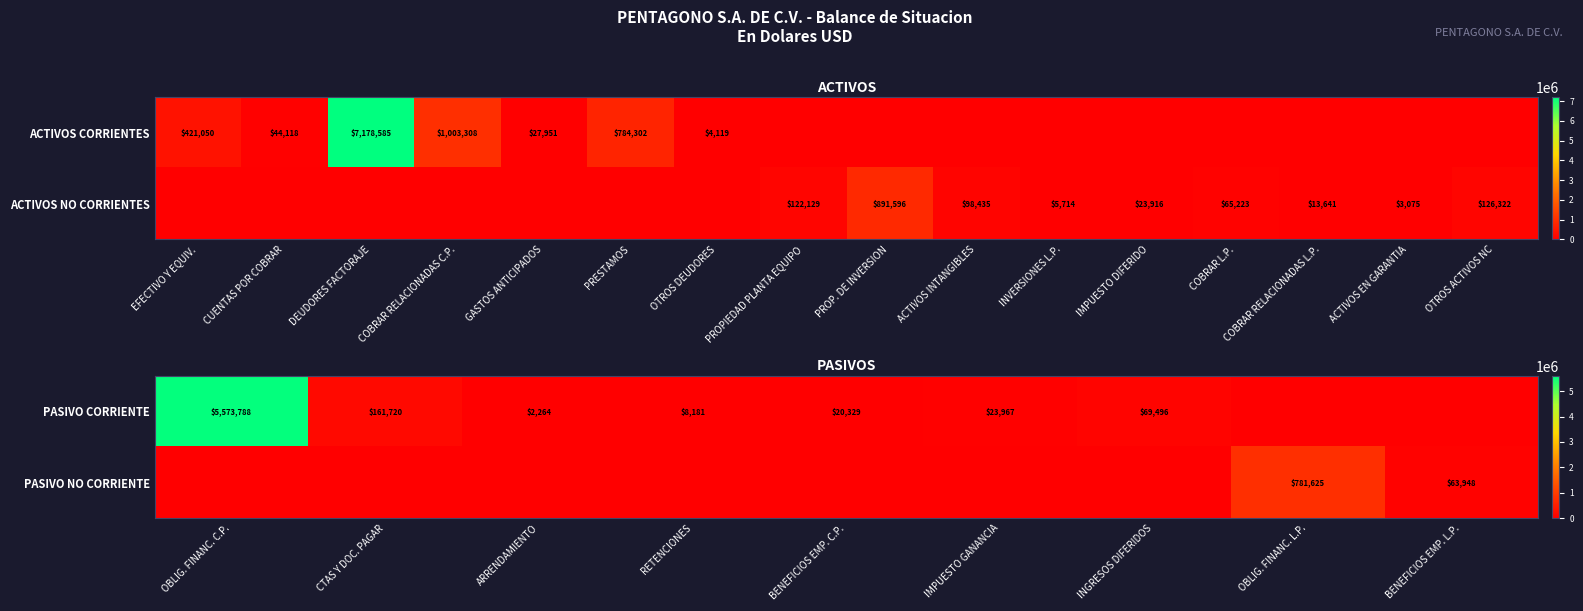

True or false: PASIVO CORRIENTE has a value of 285729 at CTAS Y DOC. PAGAR.

False